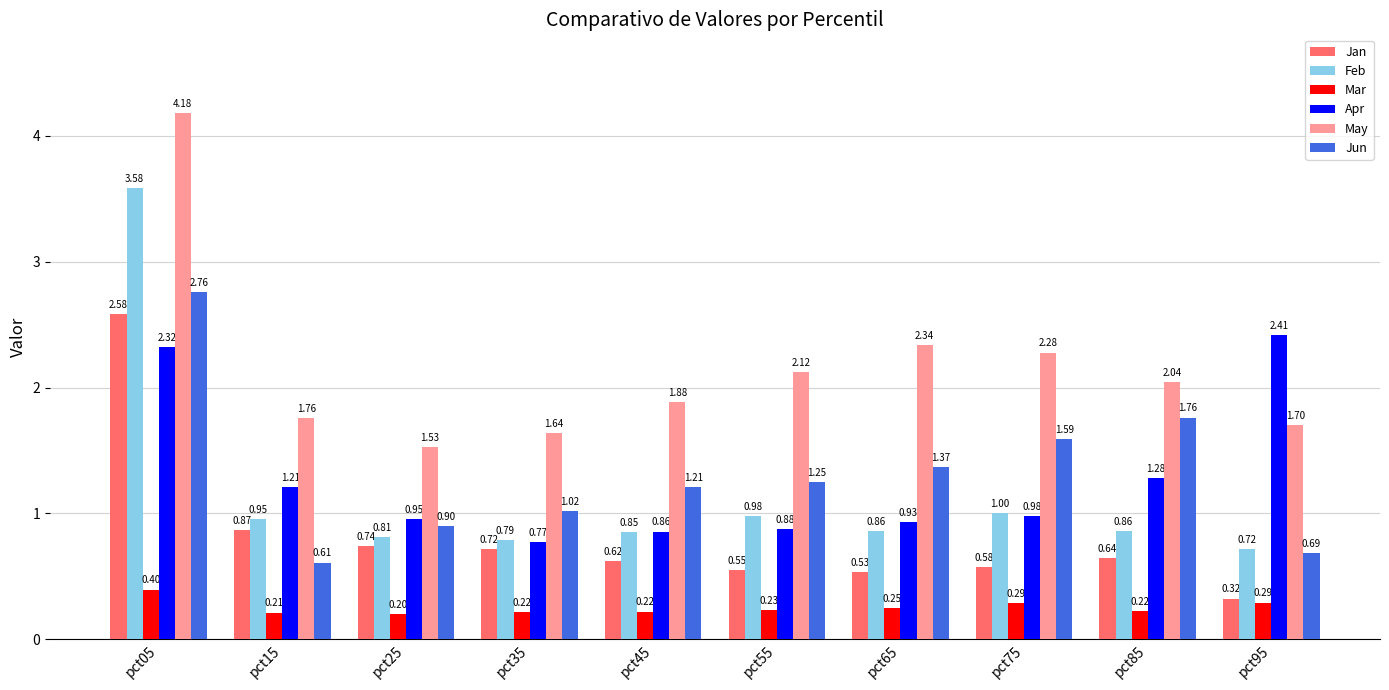

Rank the series by their maximum value, from lowest to highest.

Mar, Apr, Jan, Jun, Feb, May